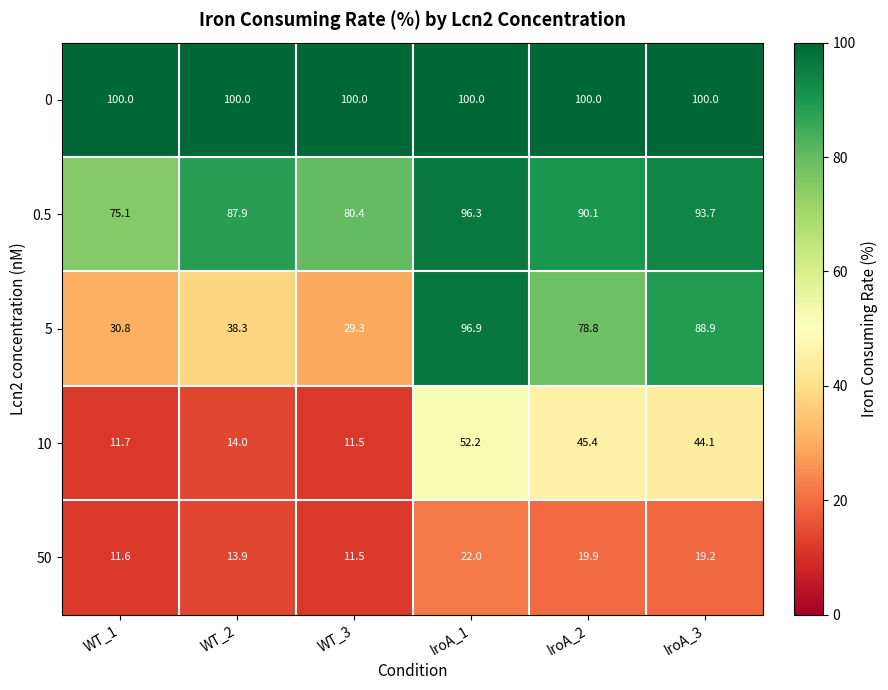

What is the sum of all 10 values?

178.9